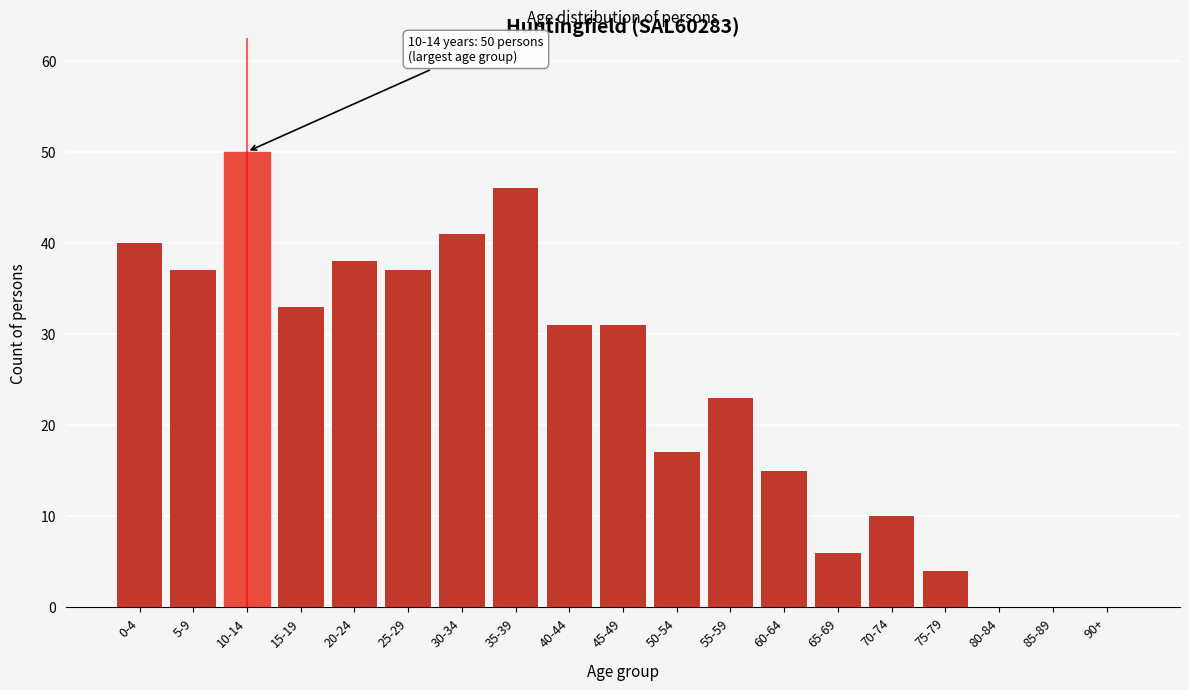

Reading left to right, transcribe all the data shown in this chart.

0-4=40	5-9=37	10-14=50	15-19=33	20-24=38	25-29=37	30-34=41	35-39=46	40-44=31	45-49=31	50-54=17	55-59=23	60-64=15	65-69=6	70-74=10	75-79=4	80-84=0	85-89=0	90+=0